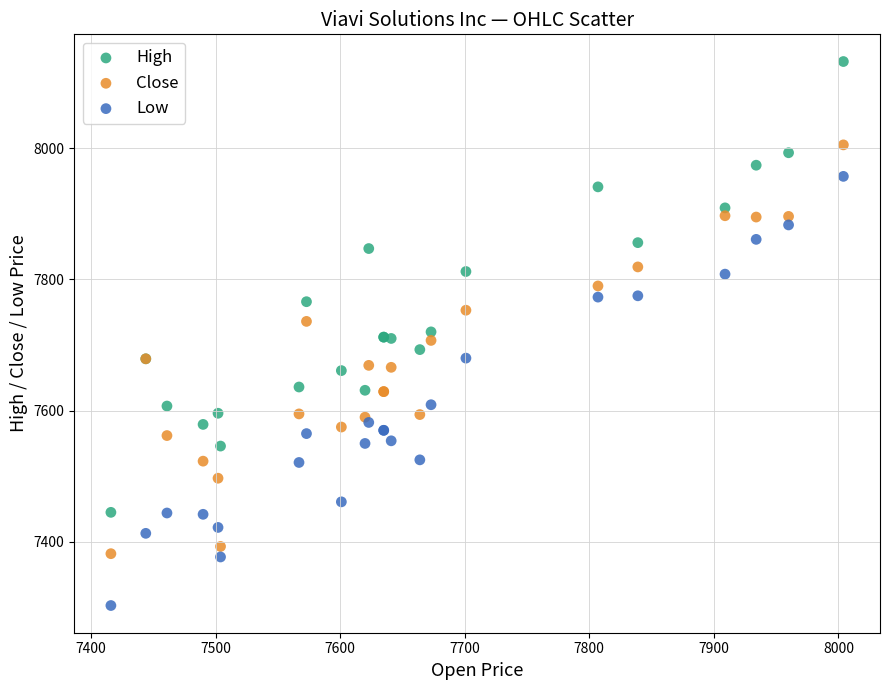

Which series has the largest Y range (max minus min)?

High